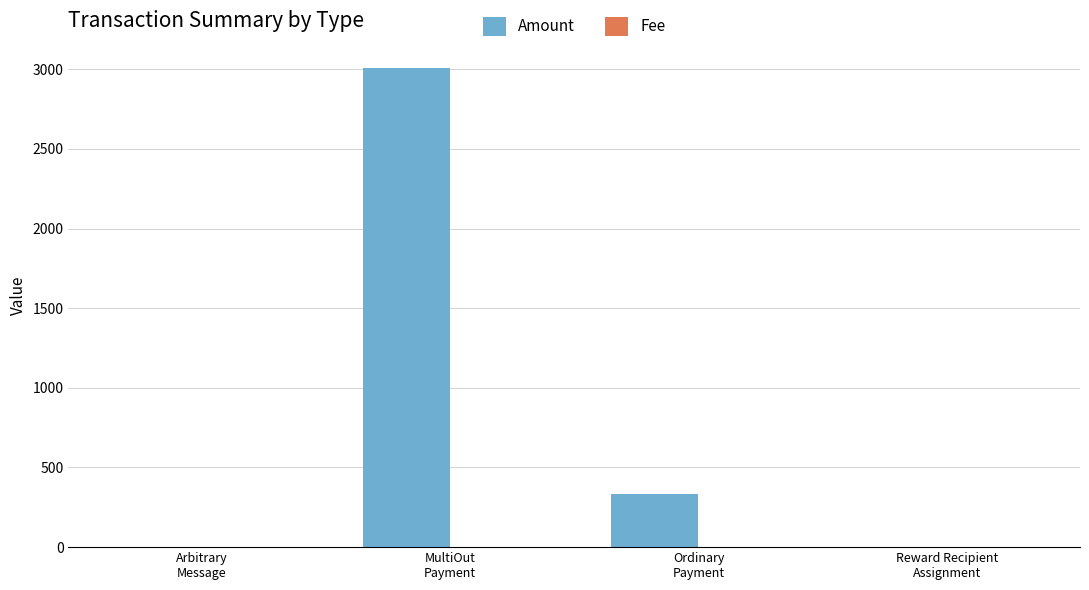

Which series has the largest total across all categories?

Amount